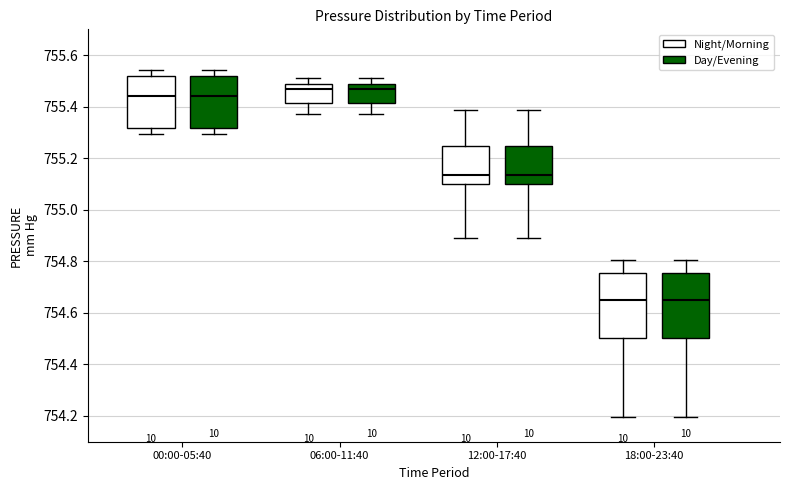

Where does the upper whisker of the box for 18:00-23:40 (Night/Morning) end on the y-axis? The values are not printed on the chart, so give them approximately, as read against the axis.

754.80